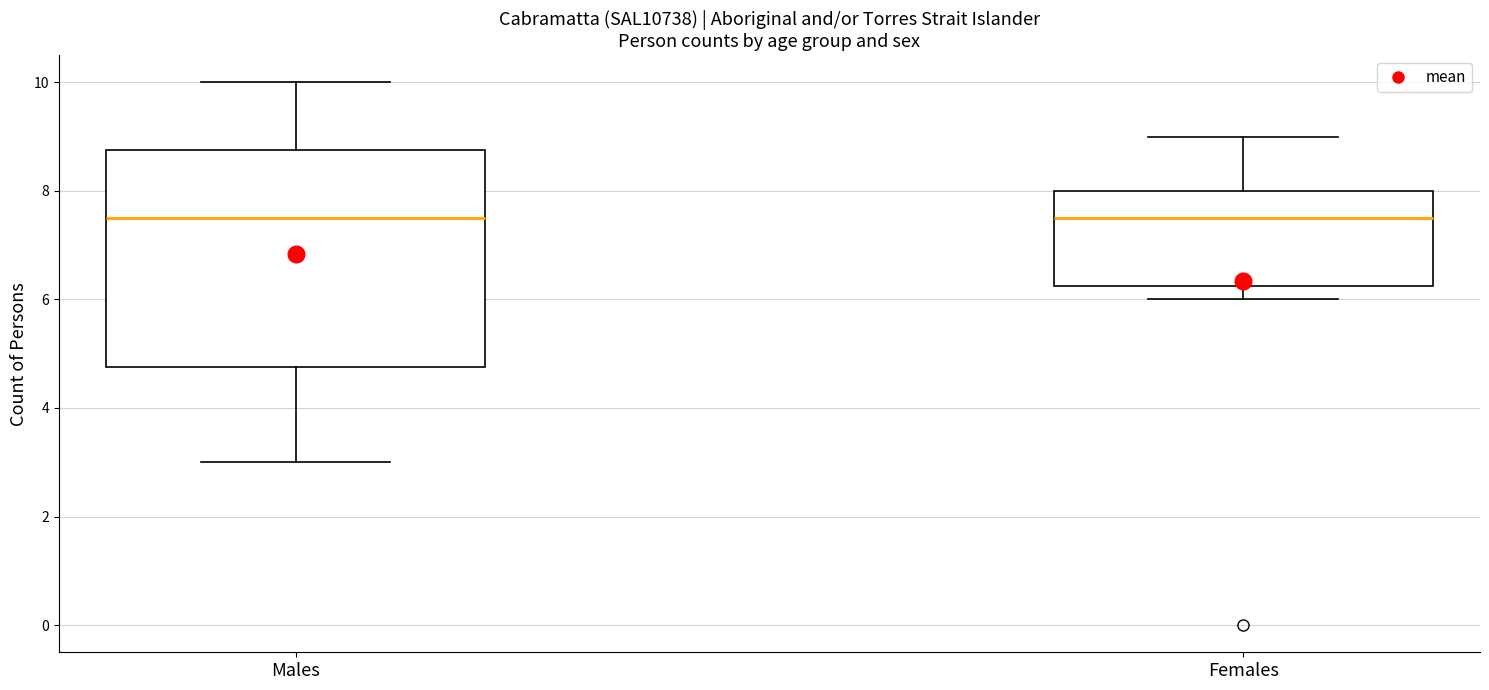

Reading left to right, read every box against the y-axis: the position of its median line, the range the box covers, and the ends of its whiskers. The values are not printed on the chart, so give them approximately, as read against the axis.

Males: median 7.6, box 4.8 to 8.8, whiskers 3.0 to 10.0
Females: median 7.6, box 6.2 to 8.0, whiskers 6.0 to 9.0